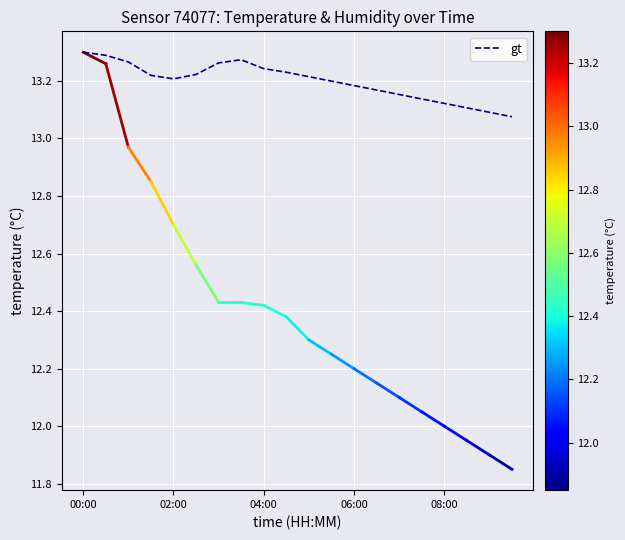

What is the average value?

13.2